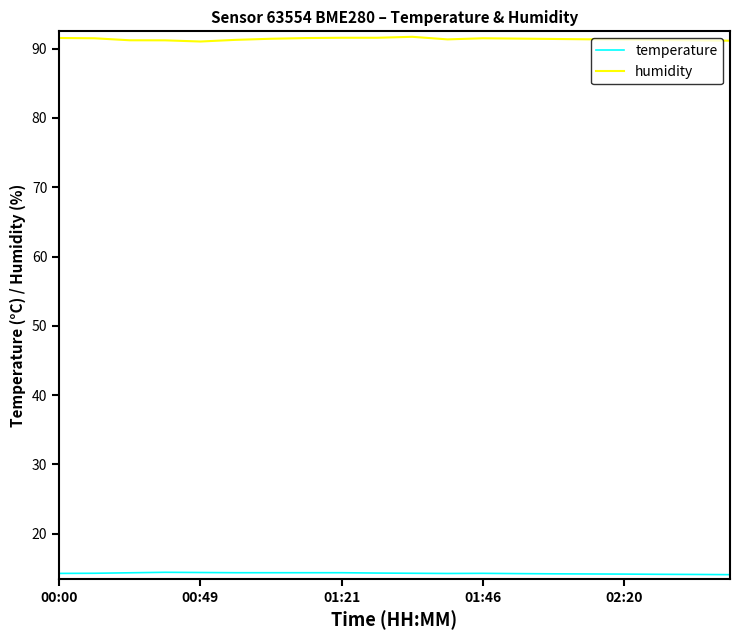

What is the minimum value for temperature?

14.1